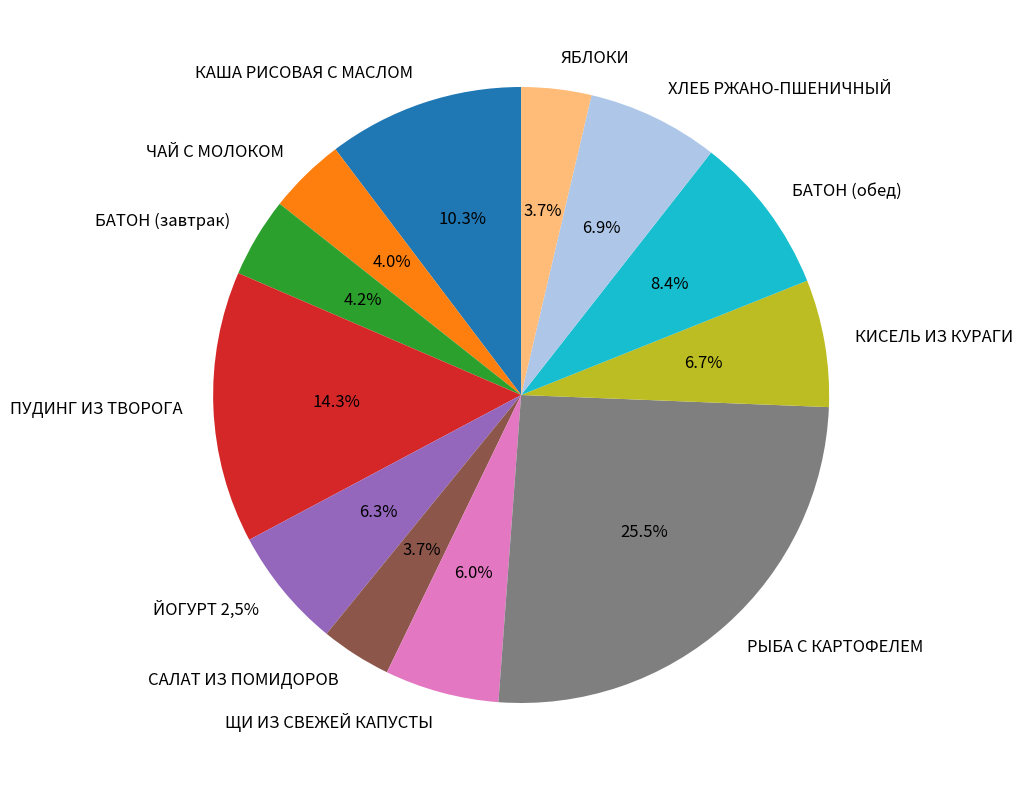

How many slices are in this pie chart?

12